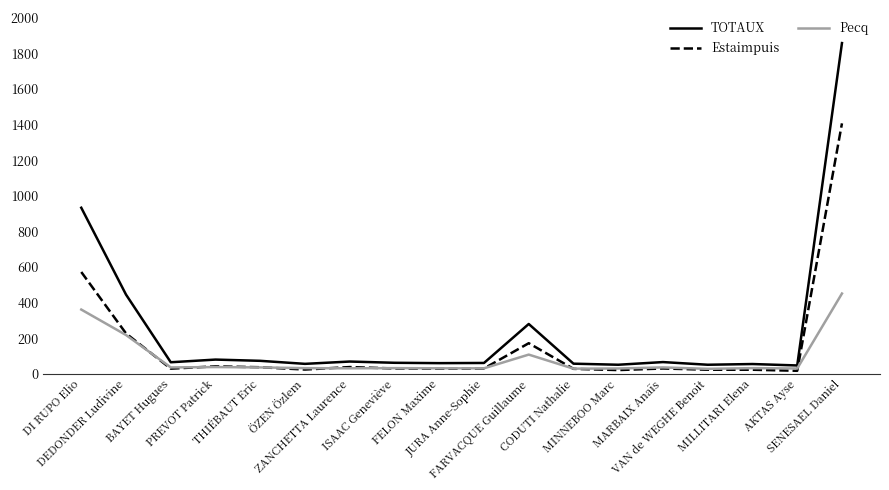

What is the total value across all series at DEDONDER Ludivine?

890